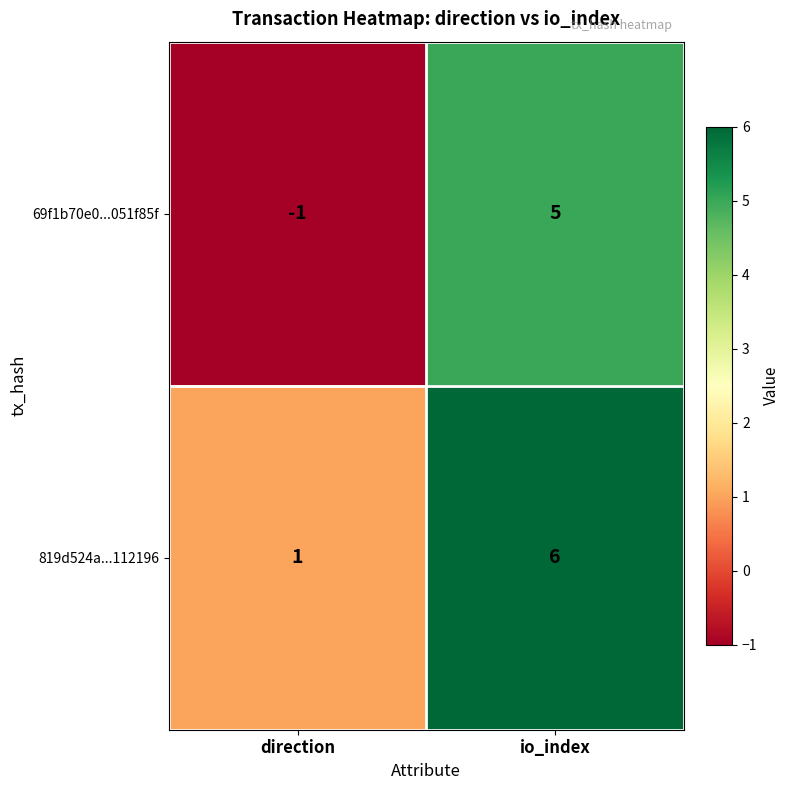

At which label does 819d524a...112196 reach its minimum?

direction